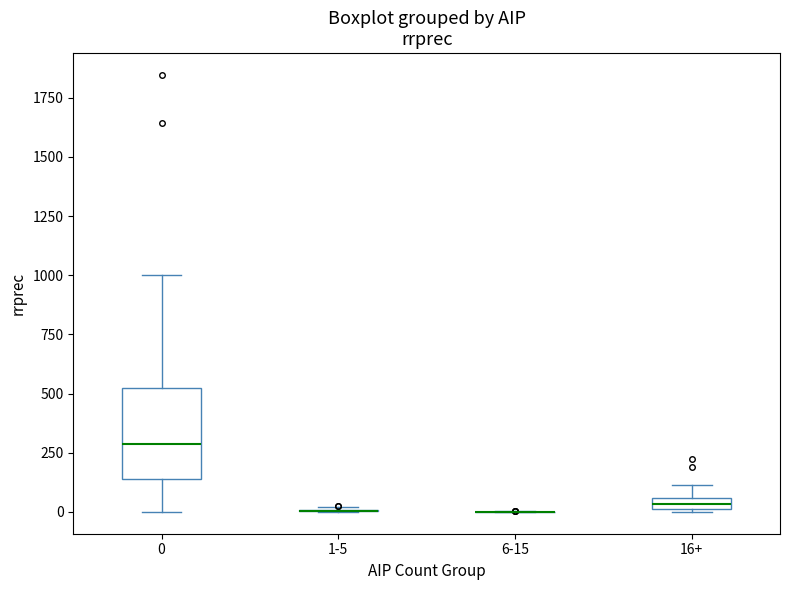

Comparing the boxes themselves (not the whiskers), which one is the tallest?

0